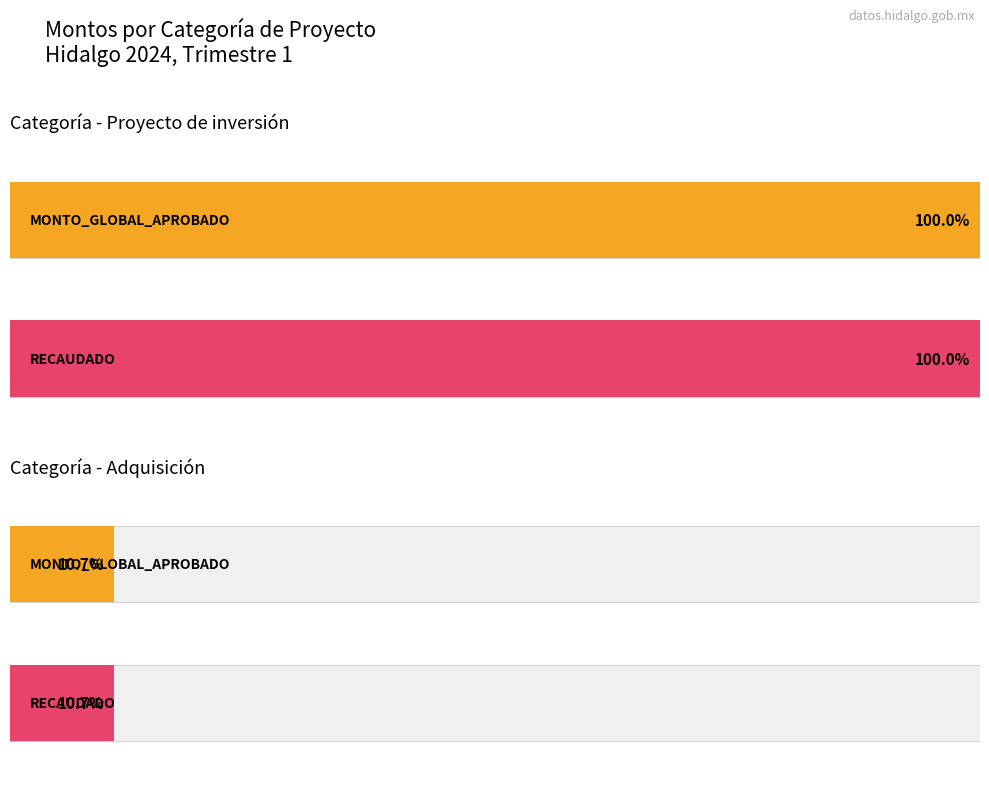

At how many categories does at least one series exceed 1959481?

1